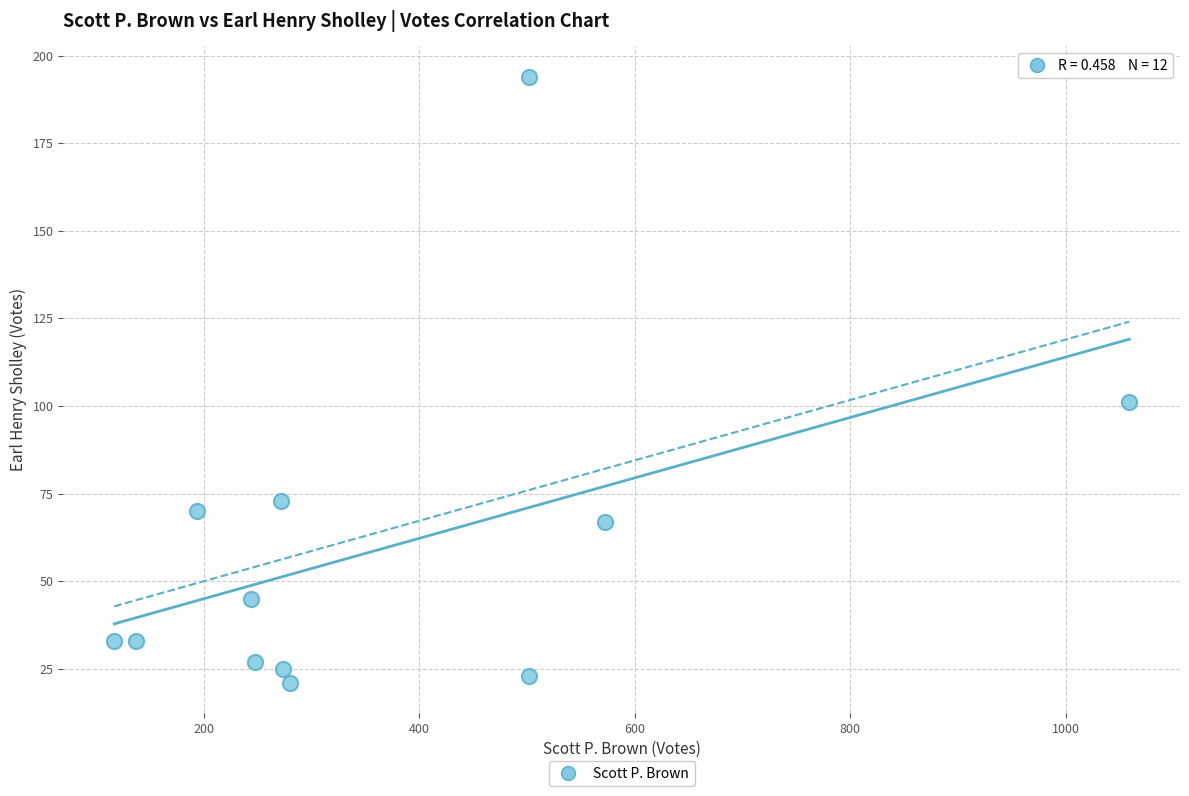

What Y value in the scatter plot is closest to 107?

101